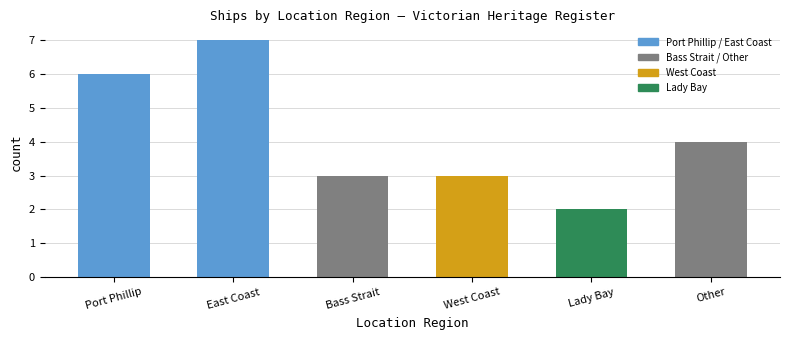

The chart shows a value of 1 at Lady Bay. True or false?

False